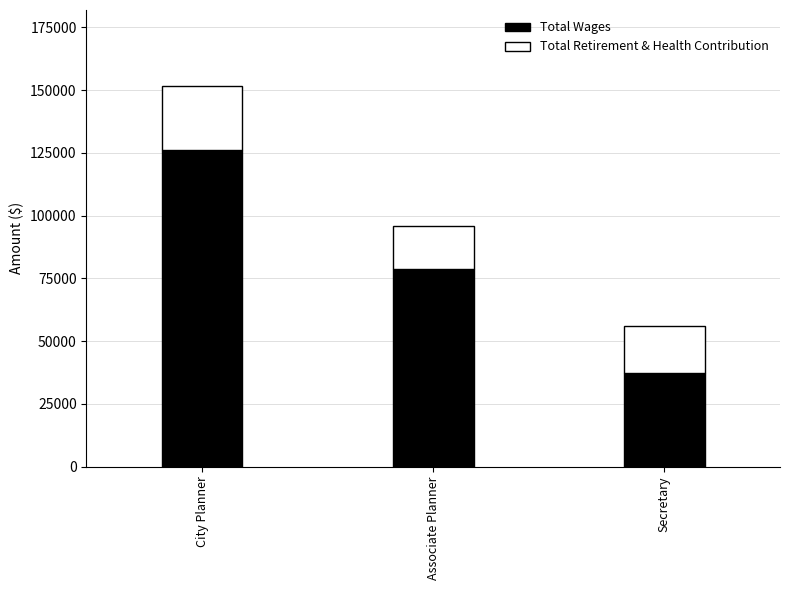

What is the sum of all Total Wages values?

241943